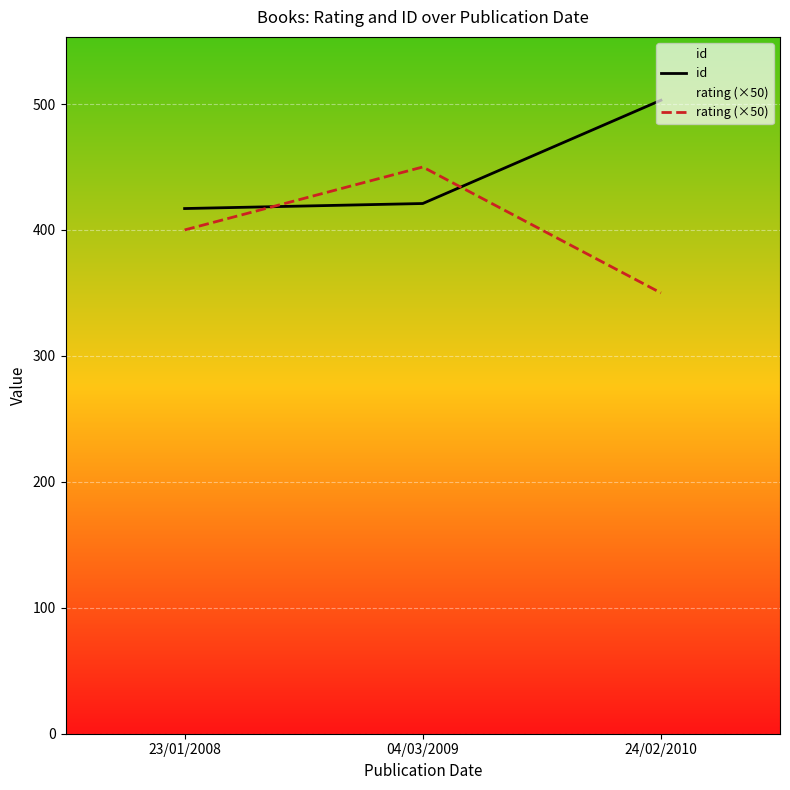

Count the number of categories in the chart.

3